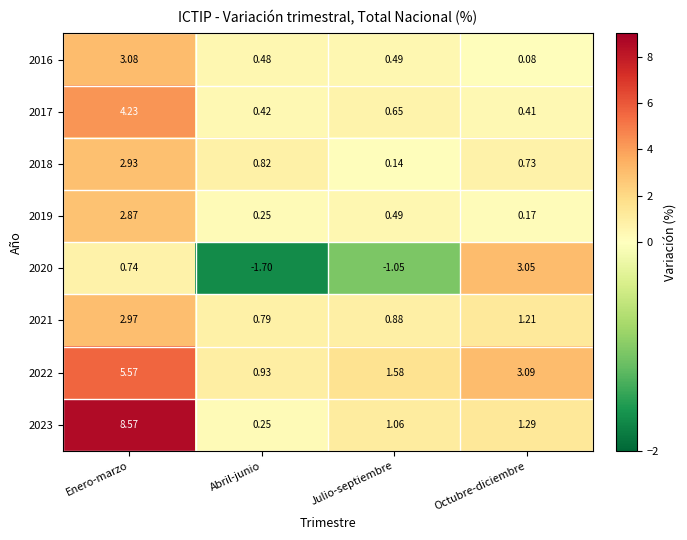

Is the value of 2016 at Enero-marzo greater than the value of 2019 at Octubre-diciembre?

Yes